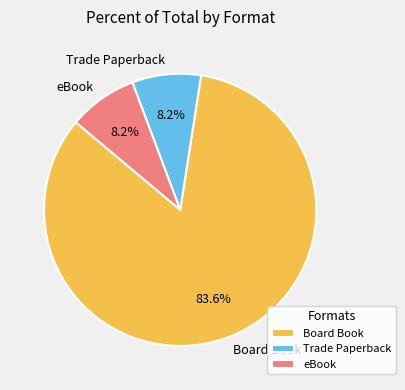

Which category accounts for the majority?

Board Book